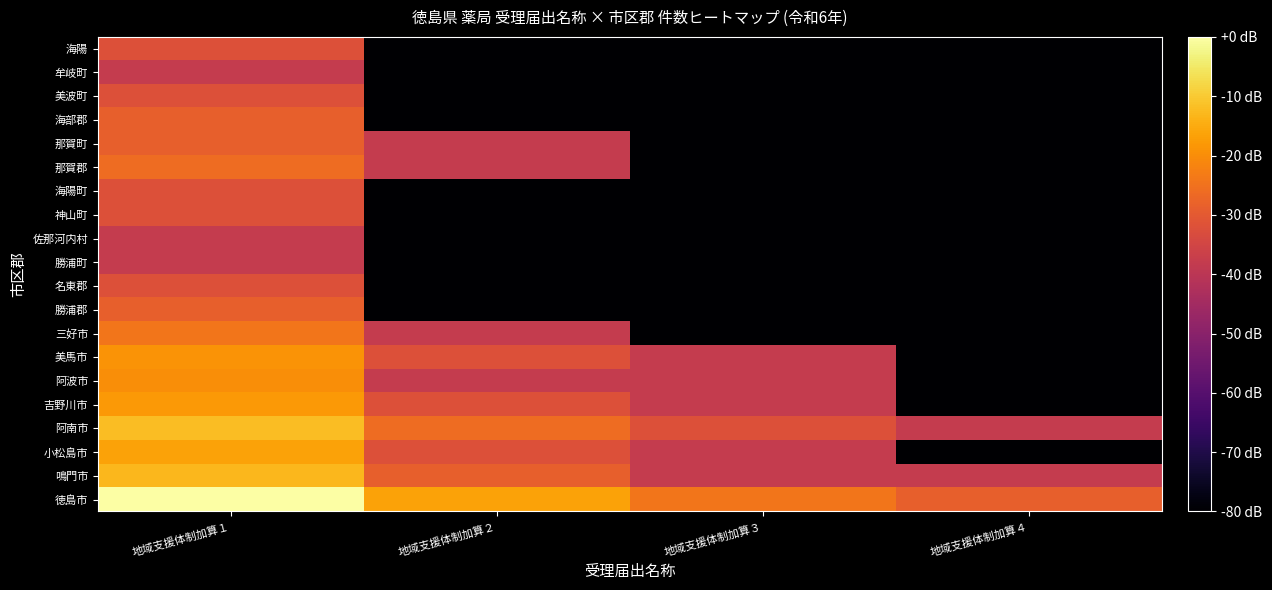

At 地域支援体制加算１, list the series in order from smallest to largest.

勝浦町, 佐那河内村, 牟岐町, 名東郡, 神山町, 海陽町, 美波町, 海陽, 勝浦郡, 那賀町, 海部郡, 那賀郡, 三好市, 阿波市, 美馬市, 吉野川市, 小松島市, 鳴門市, 阿南市, 徳島市